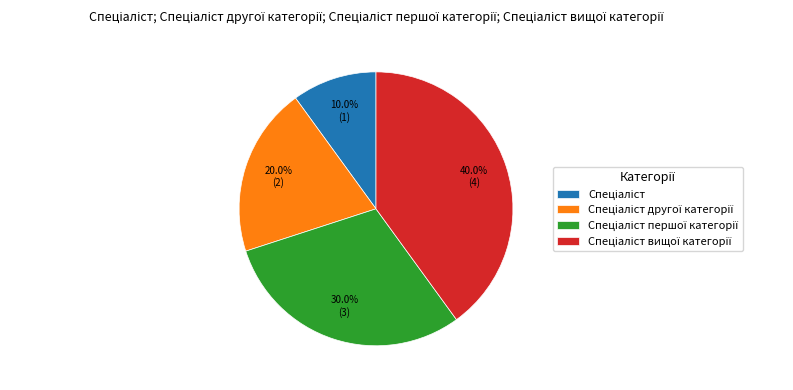

Does any single category account for the majority?

No